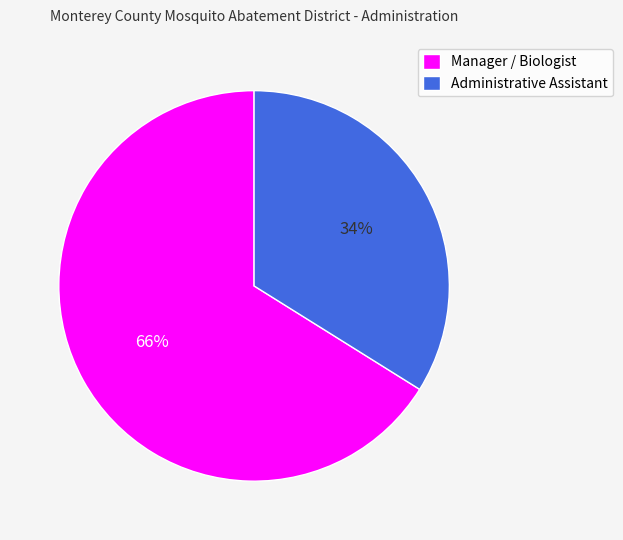

To the nearest percent, what portion does Administrative Assistant represent?

34%